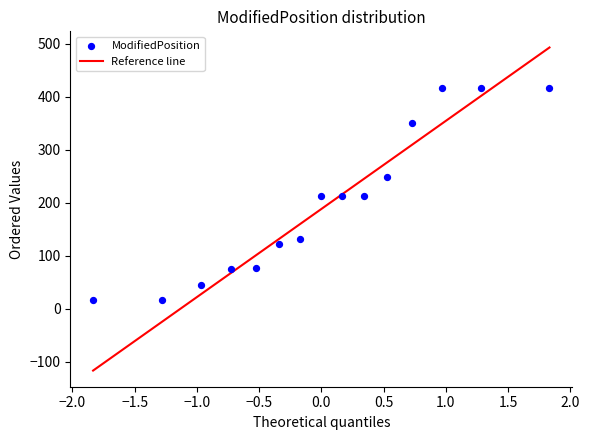

What is the range of Y values (max minus min)?

401